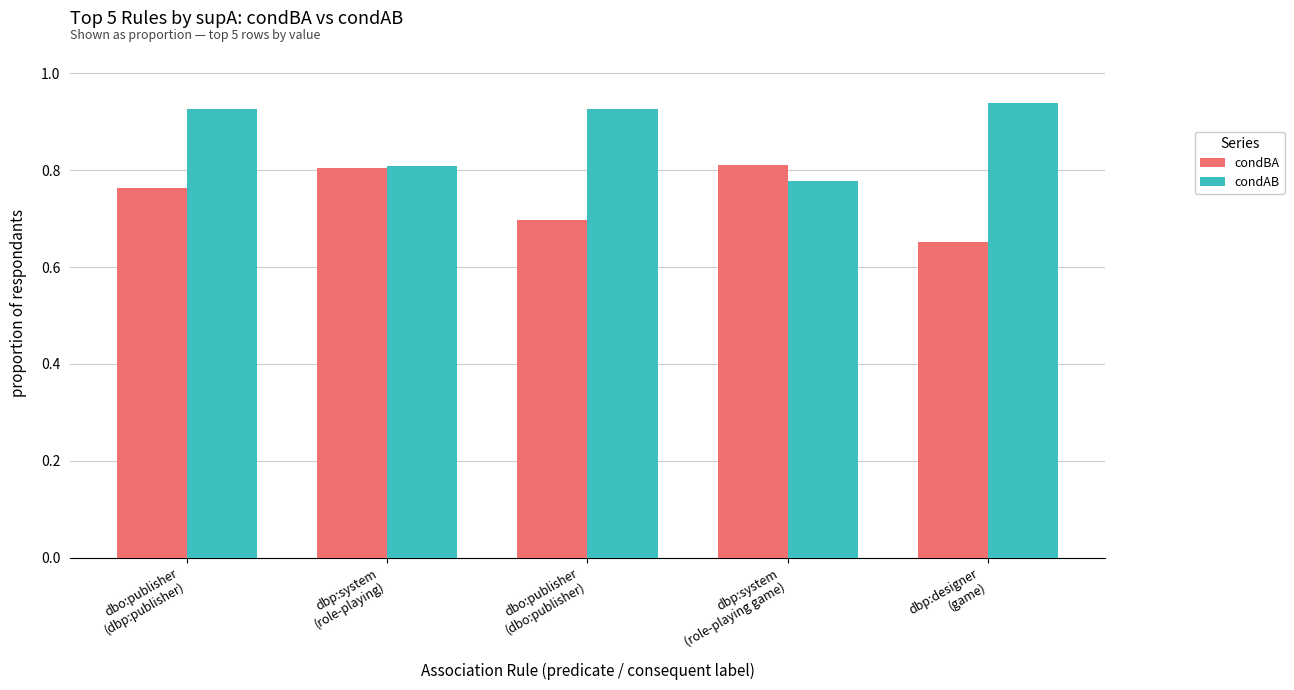

What is the difference between the second highest and minimum values in the condAB series?

0.1